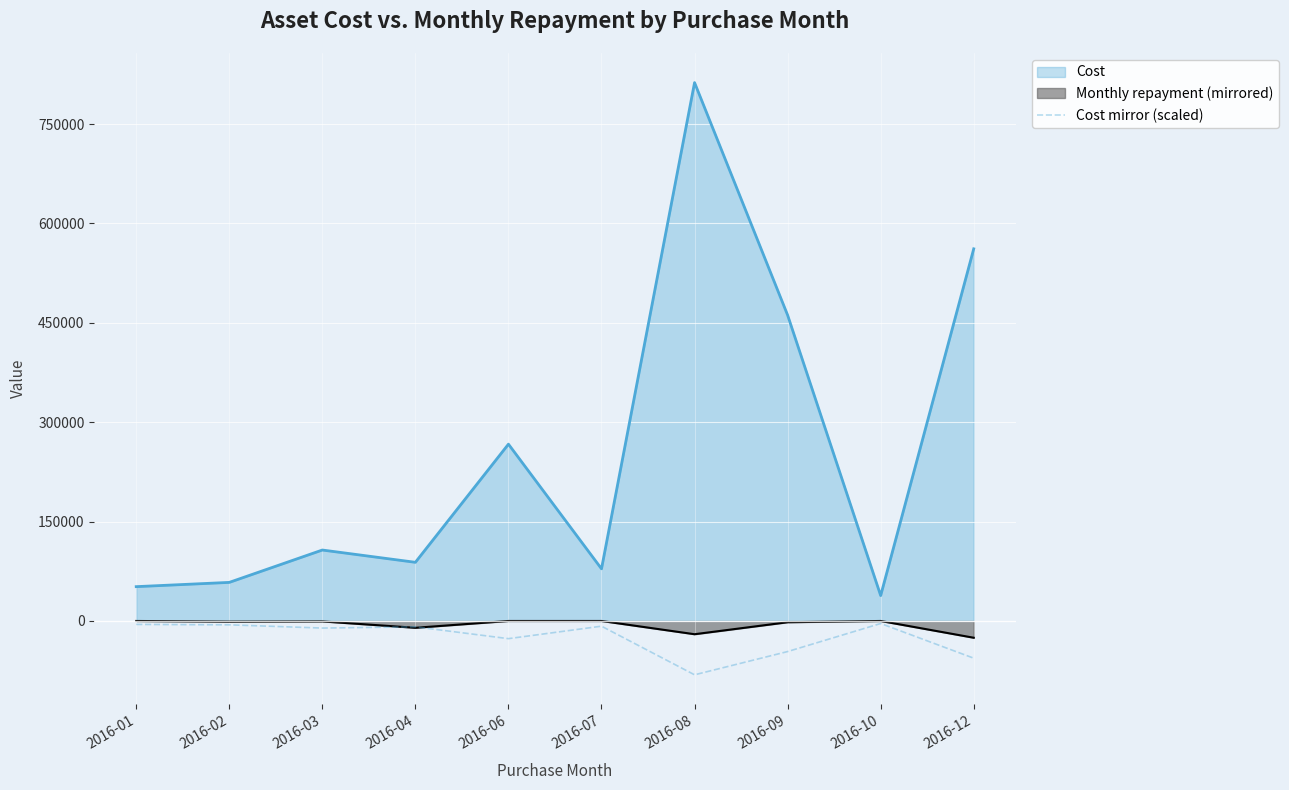

Does the chart display data point markers on the line(s)?

No